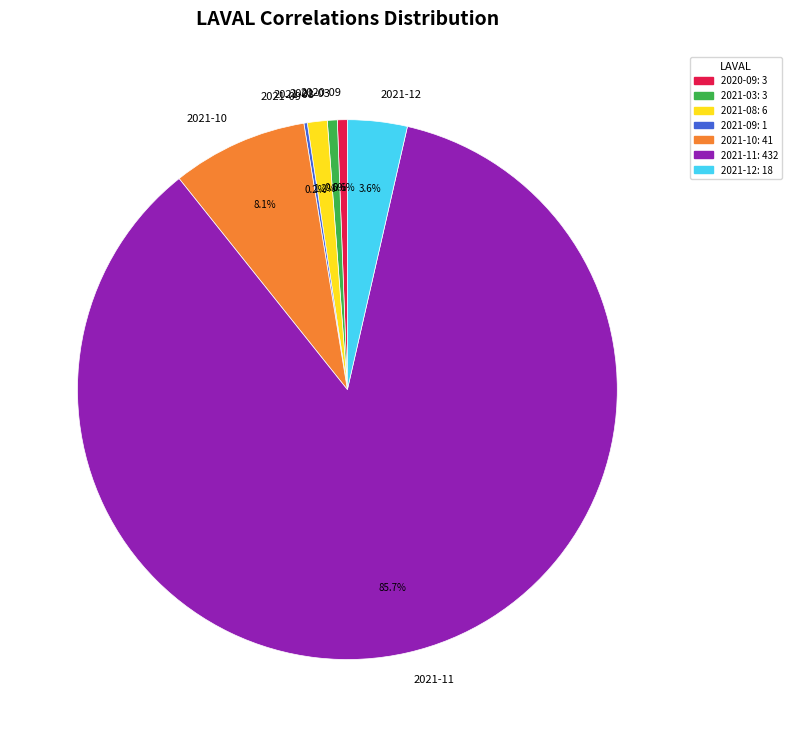

Does any single category account for the majority?

Yes